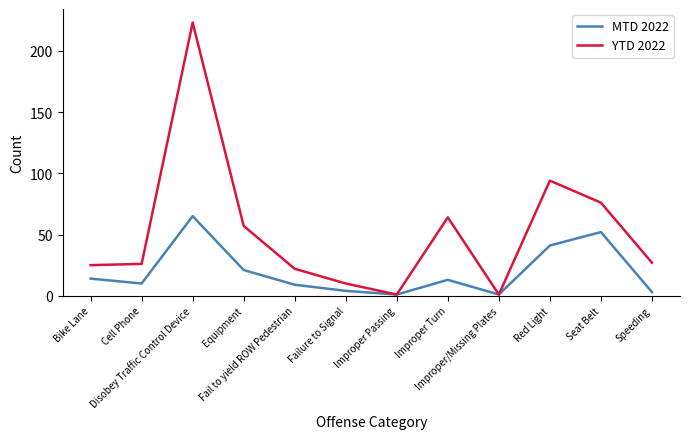

Does the chart display data point markers on the line(s)?

No